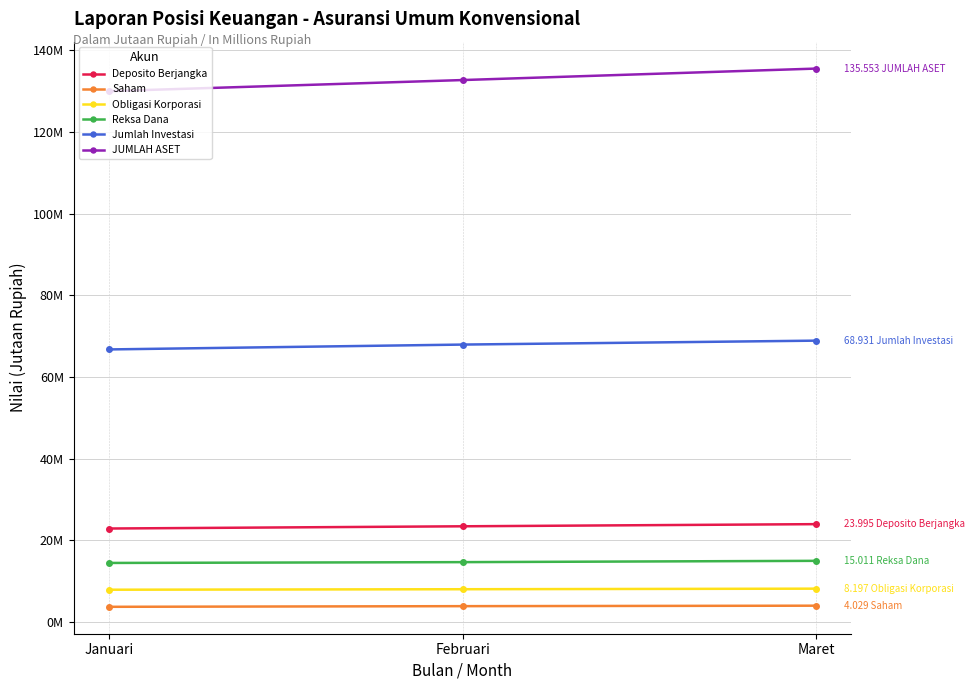

What is the label of the 1st point from the right?

Maret